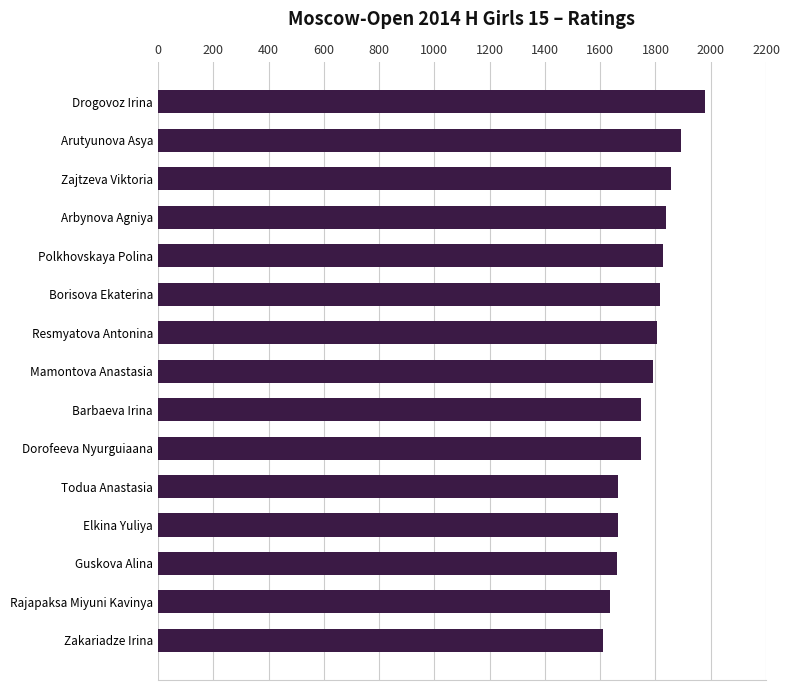

What is the difference between the values at Zakariadze Irina and Mamontova Anastasia?

179